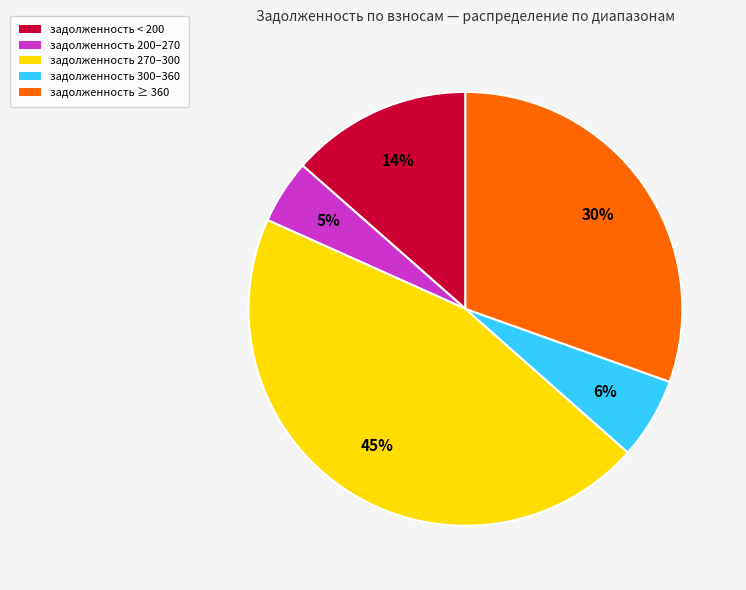

True or false: задолженность 200–270 accounts for 5% of the total.

True